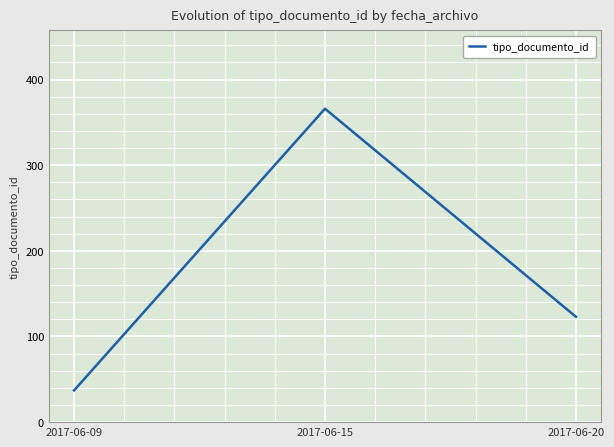

What is the smallest value displayed?

37